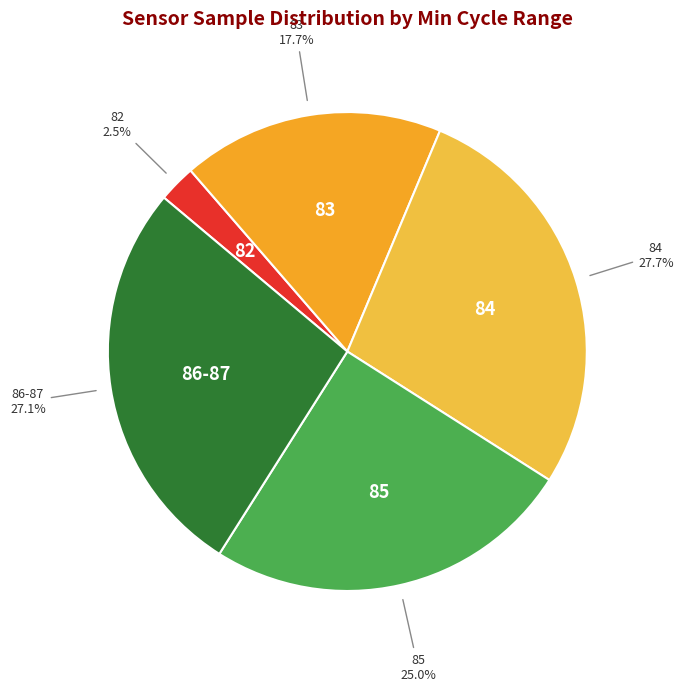

Does 82 represent more than half of the total?

No